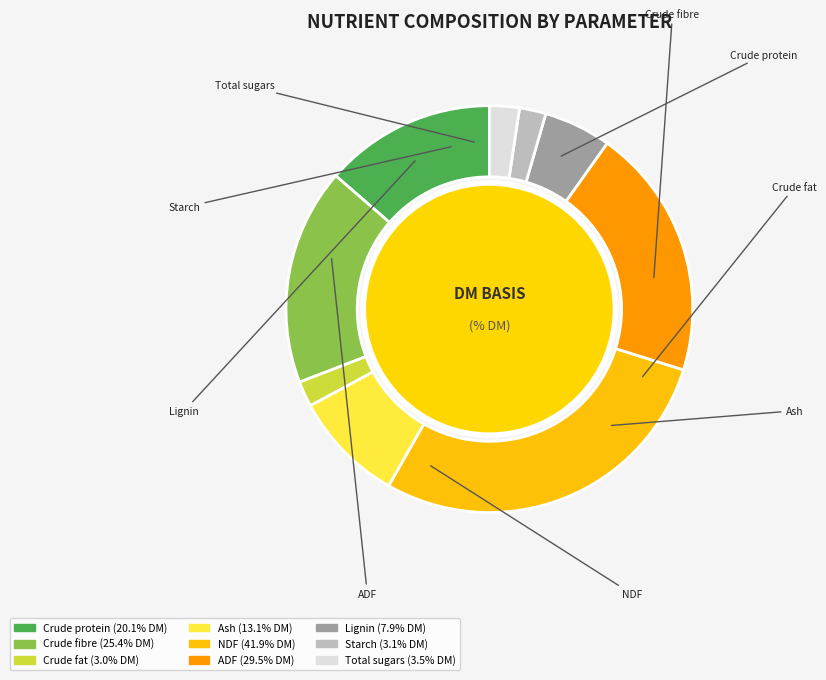

Which has a higher value, Crude fat or Crude fibre?

Crude fibre